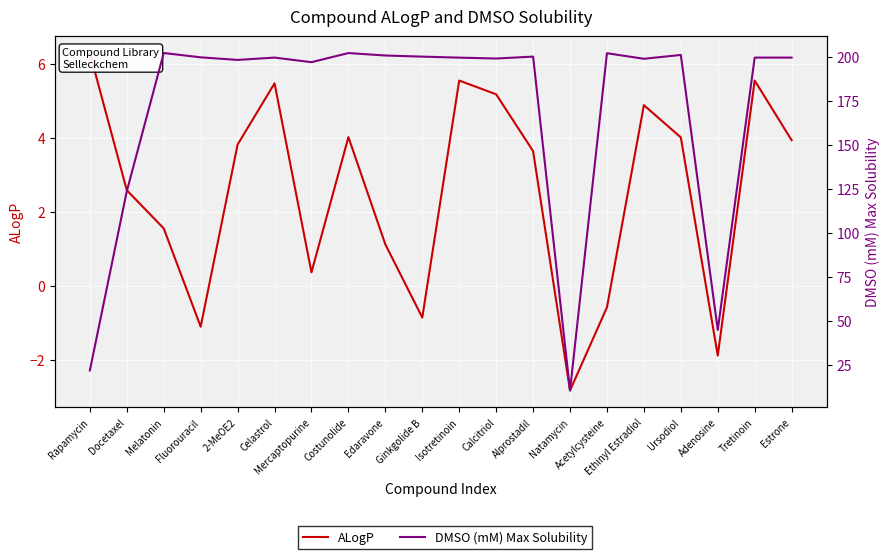

At which category is the sum across all series the highest?

Costunolide